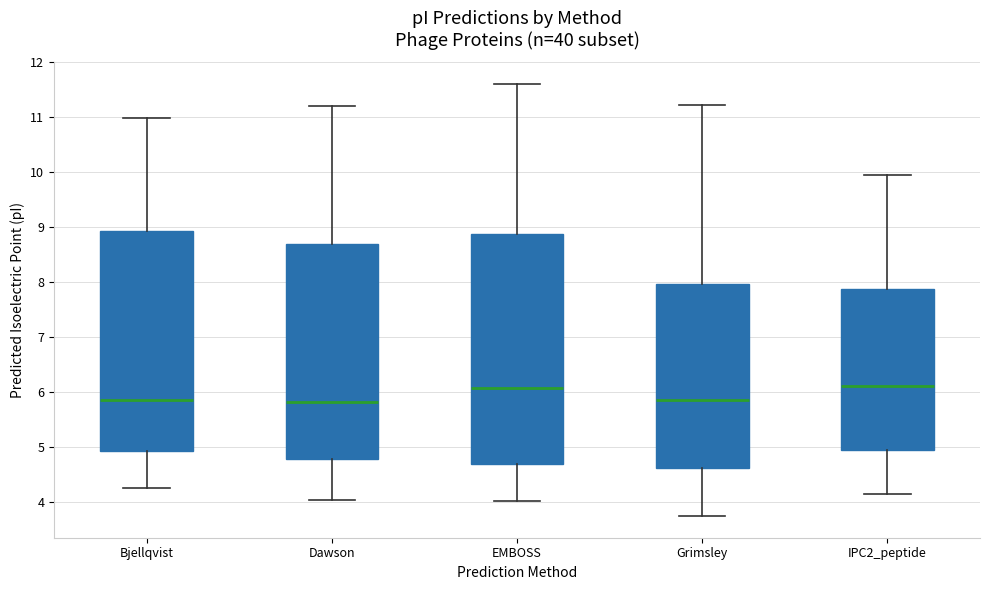

Reading left to right, transcribe this box plot: for each box, give where its median line is, the range the box spans, and where its two whiskers end, as read against the y-axis. The values are not printed on the chart, so give them approximately, as read against the axis.

Bjellqvist: median 5.9, box 4.9 to 8.9, whiskers 4.3 to 11.0
Dawson: median 5.8, box 4.8 to 8.7, whiskers 4.0 to 11.2
EMBOSS: median 6.1, box 4.7 to 8.9, whiskers 4.0 to 11.6
Grimsley: median 5.9, box 4.6 to 8.0, whiskers 3.7 to 11.2
IPC2_peptide: median 6.1, box 5.0 to 7.9, whiskers 4.1 to 10.0